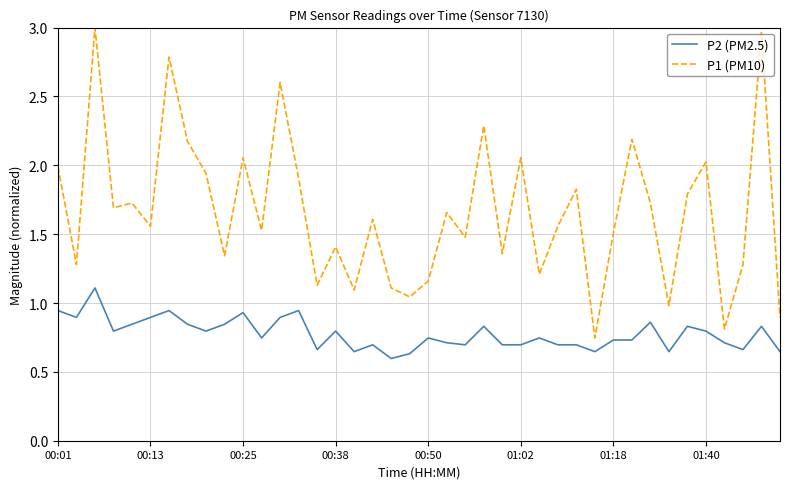

True or false: P1 (PM10) and P2 (PM2.5) intersect in this chart.

False